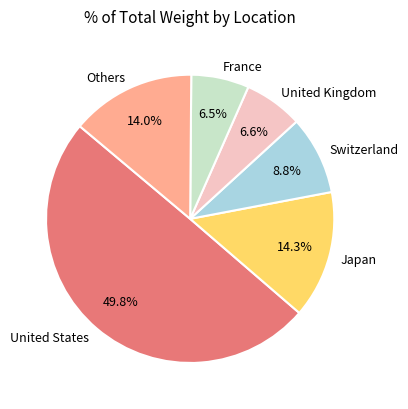

Which slice is the largest?

United States